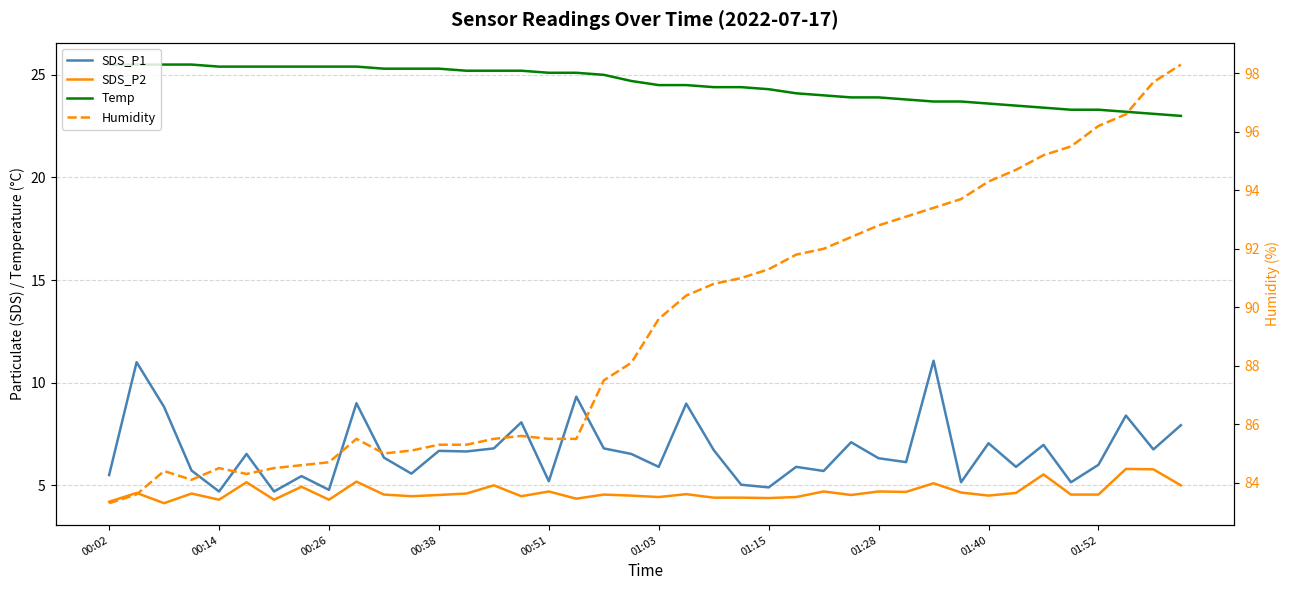

What is the value of the Temp point at the 18th from the left?

25.1